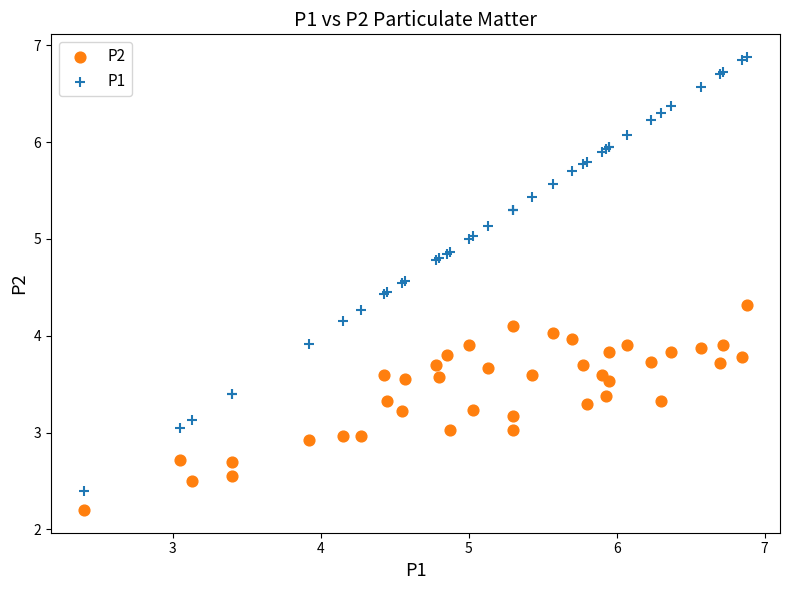

What is the X range (max minus min) for the scatter plot?

4.5